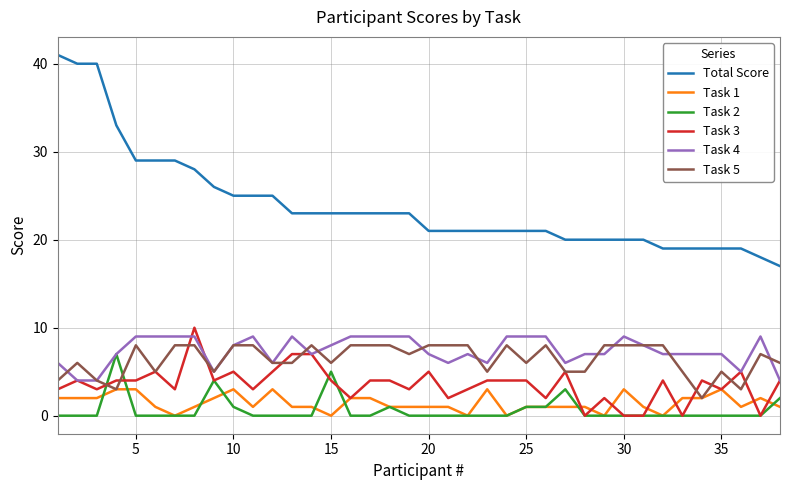

How many series are shown in this chart?

6